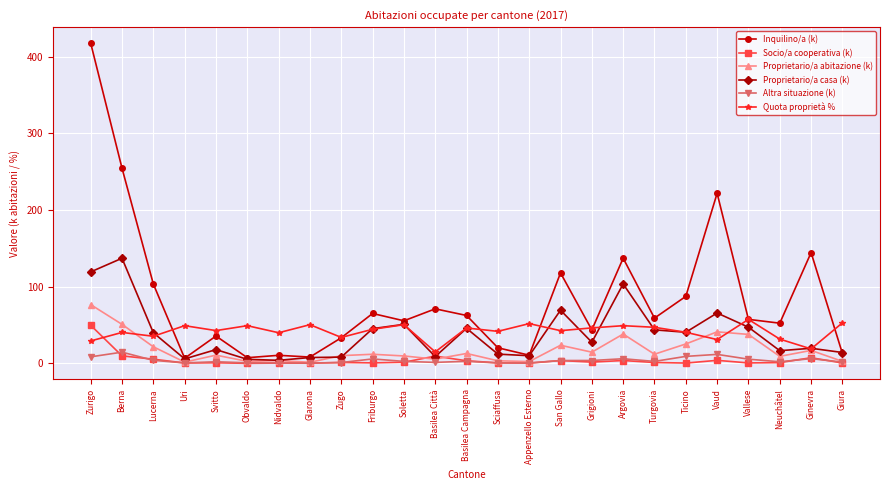

Which series has the largest total across all categories?

Inquilino/a (k)